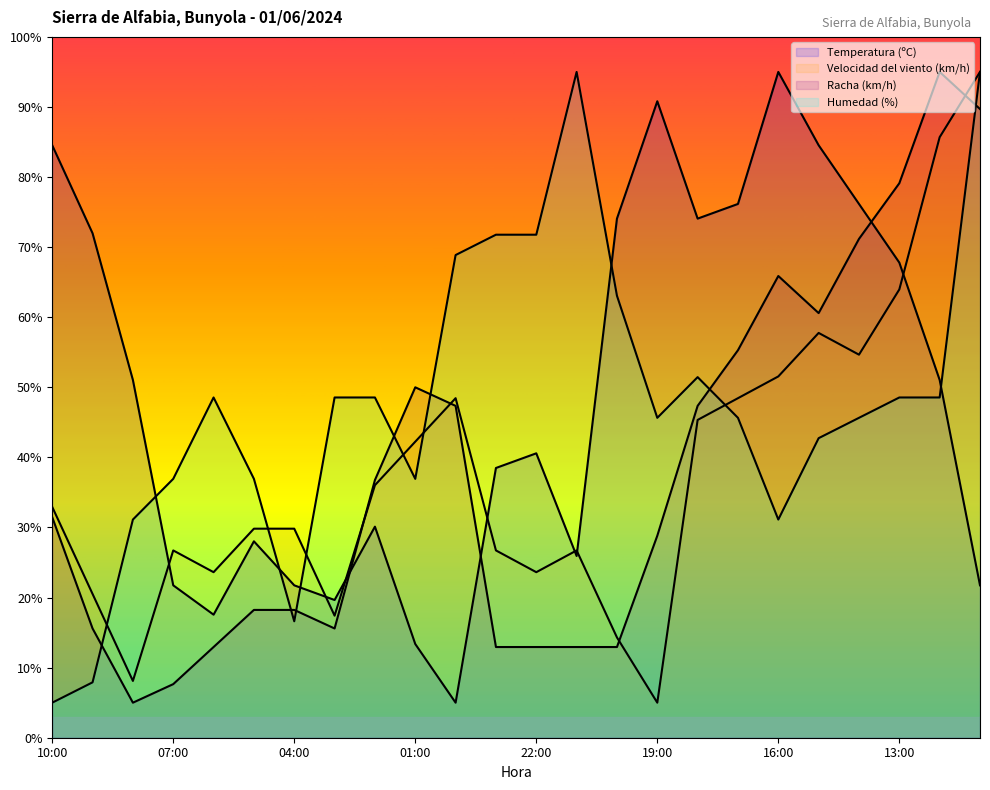

Which series ends up on top after the final intersection of Temperatura (ºC) and Velocidad del viento (km/h)?

Velocidad del viento (km/h)